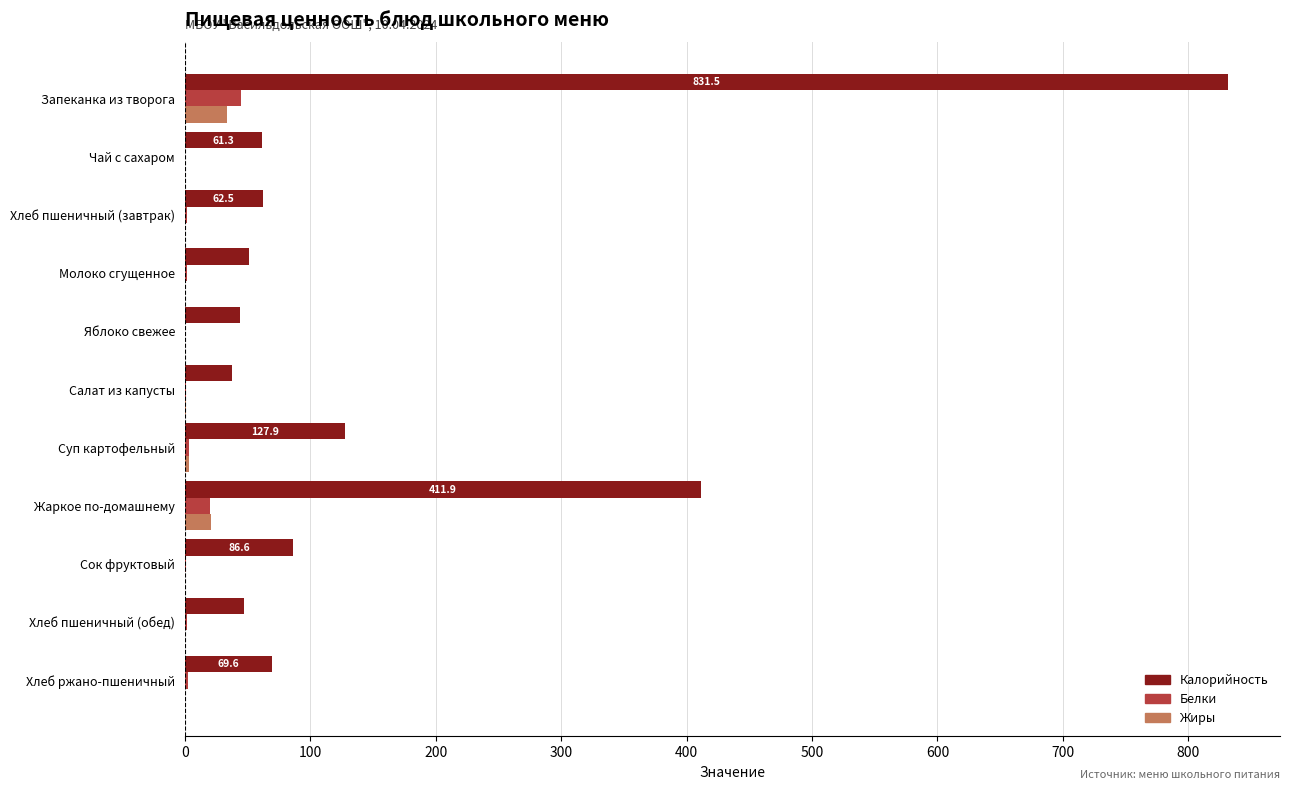

Which series has the largest total across all categories?

Калорийность